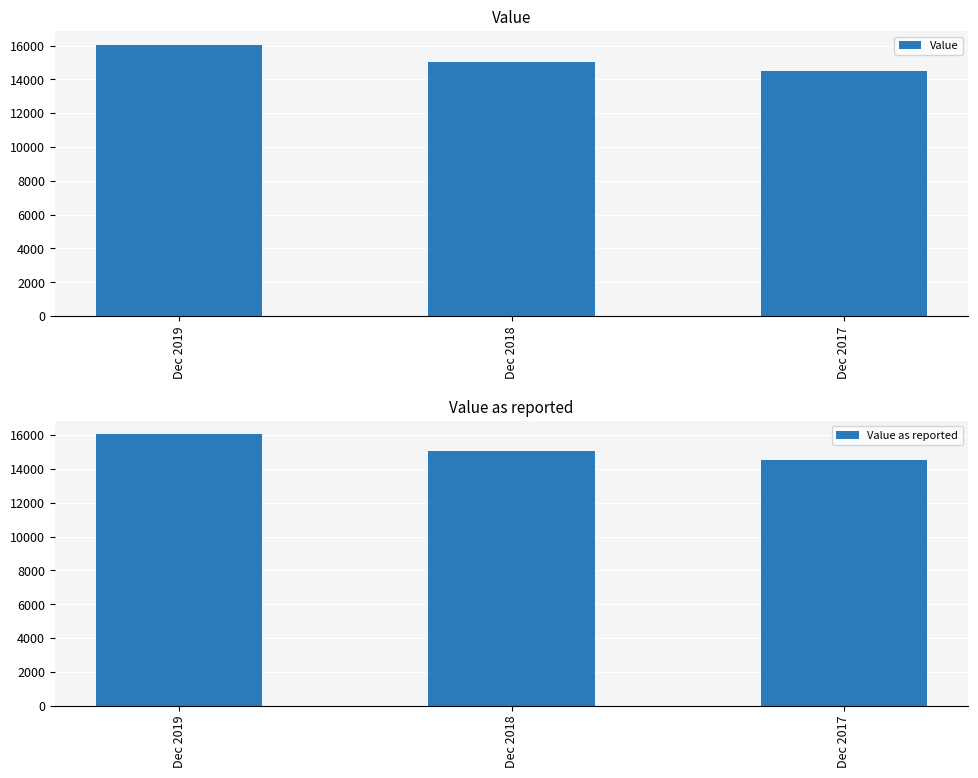

Which series has the widest spread of values?

Value